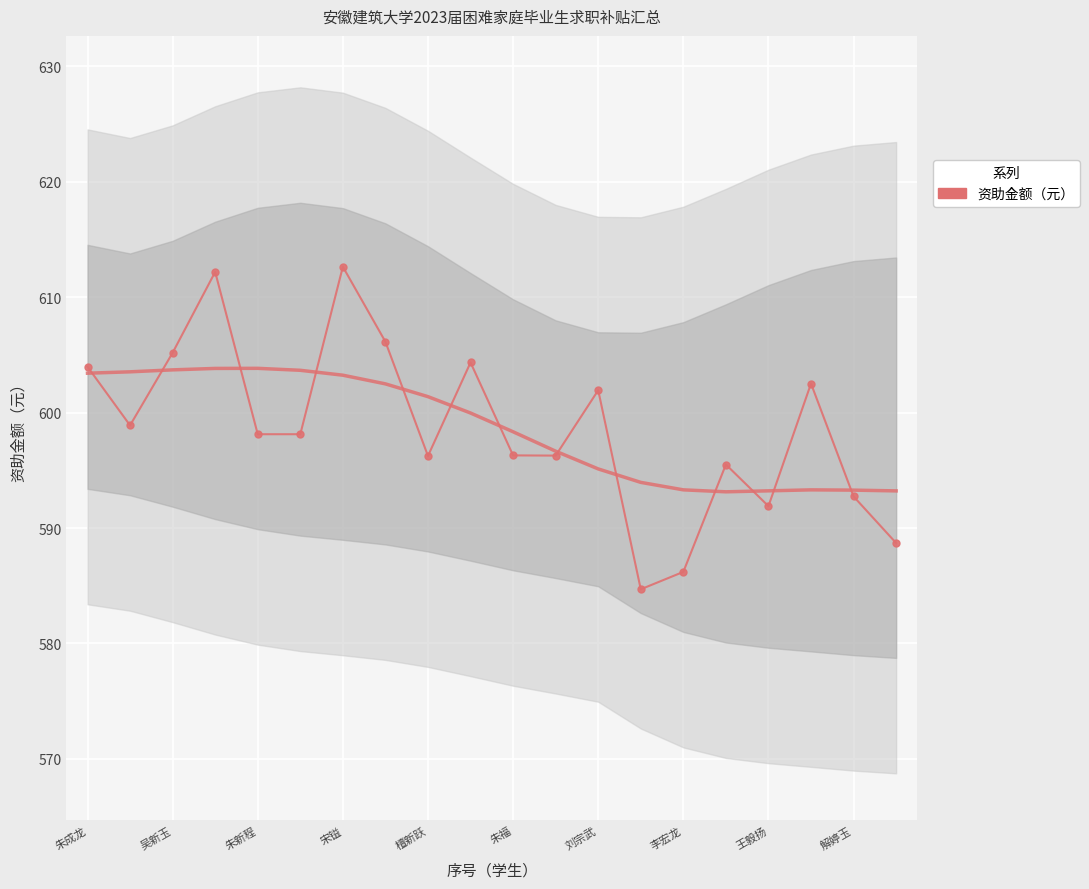

What is the label of the 13th point from the right?

李宏龙